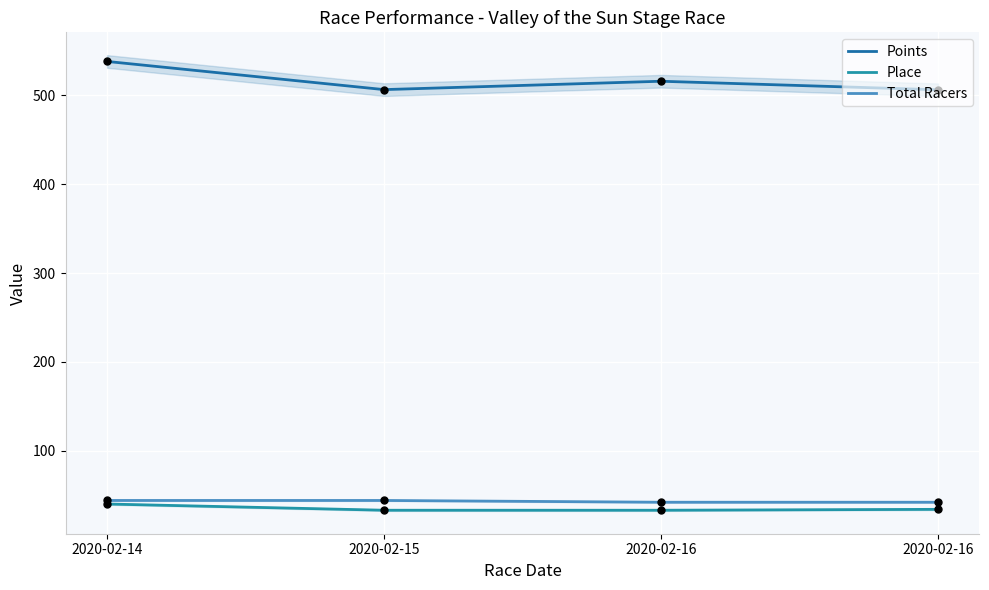

Is the value of Place at 2020-02-15 greater than the value of Total Racers at 2020-02-16?

No